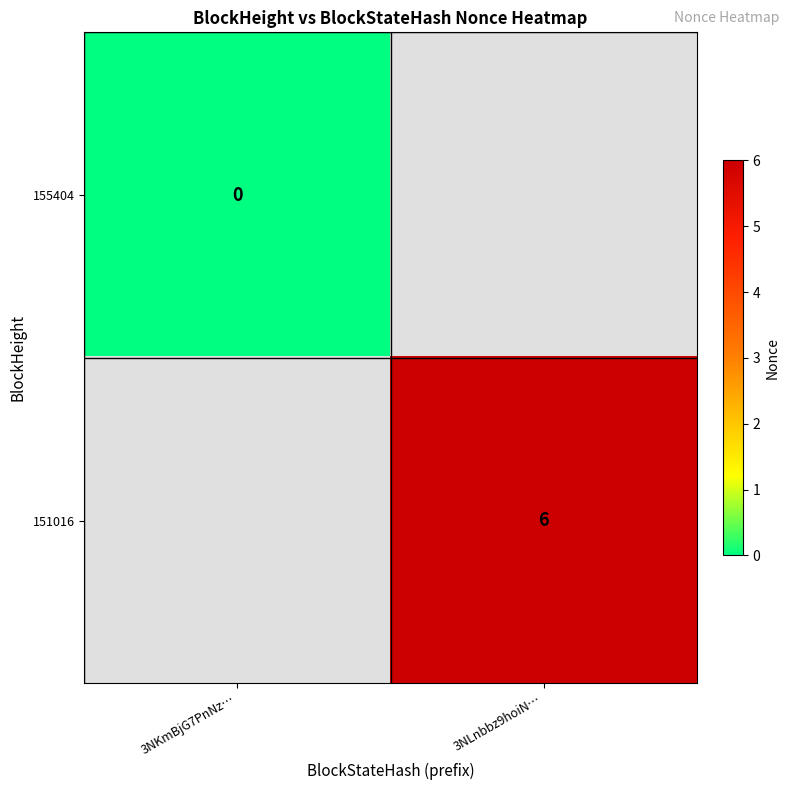

The value of 151016 at 3NLnbbz9hoiN… is 6. True or false?

True